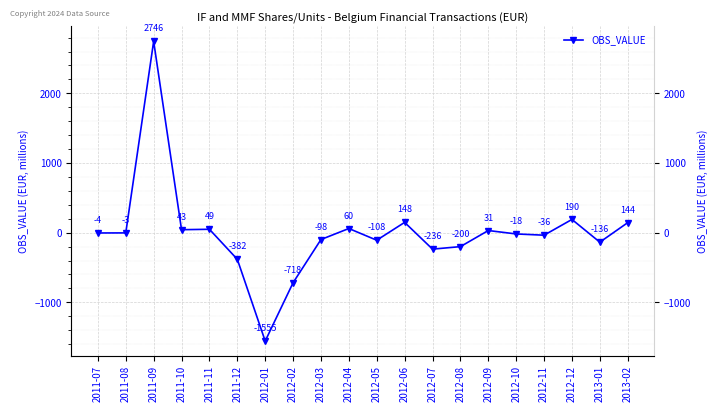

Where is the first local minimum?

2011-10